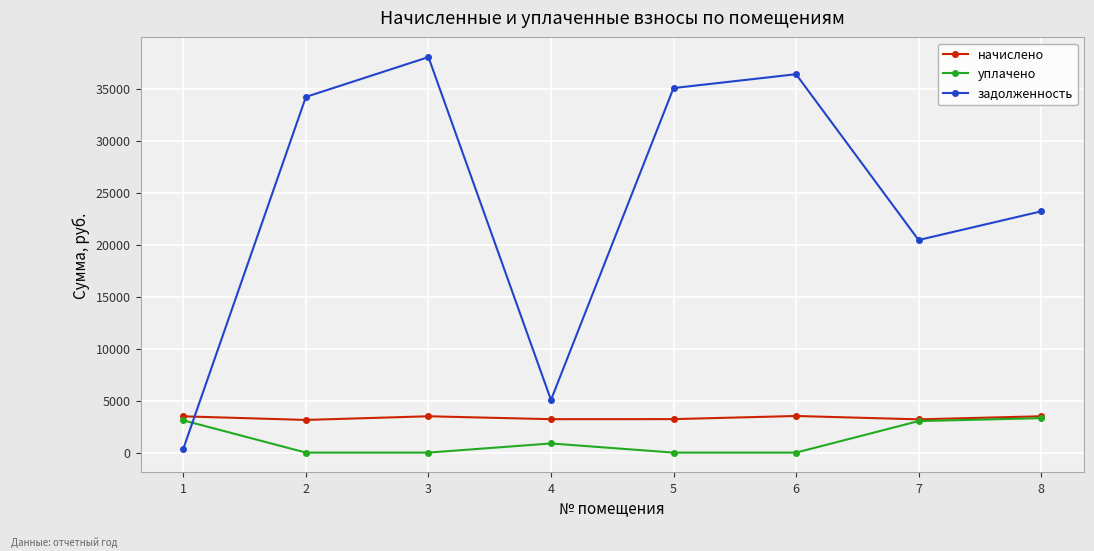

What is the difference between the уплачено values at 3 and 7?

3030.0